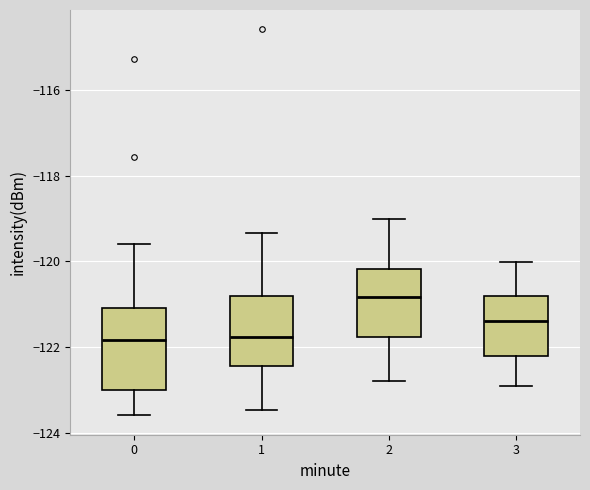

Where does the median line of the box at x = 2 sit on the y-axis? The values are not printed on the chart, so give them approximately, as read against the axis.

-120.8